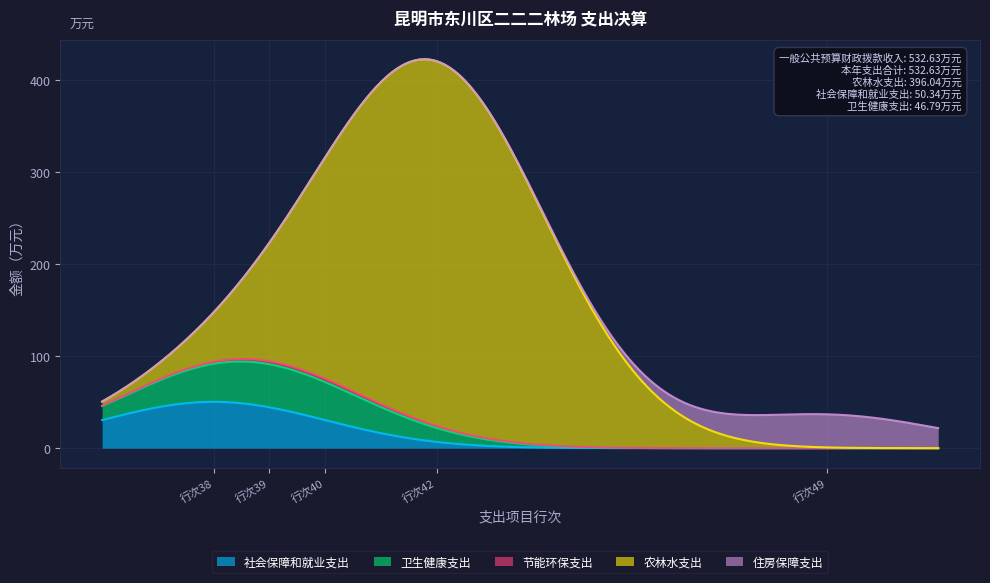

True or false: 社会保障和就业支出 and 农林水支出 cross at least once.

False